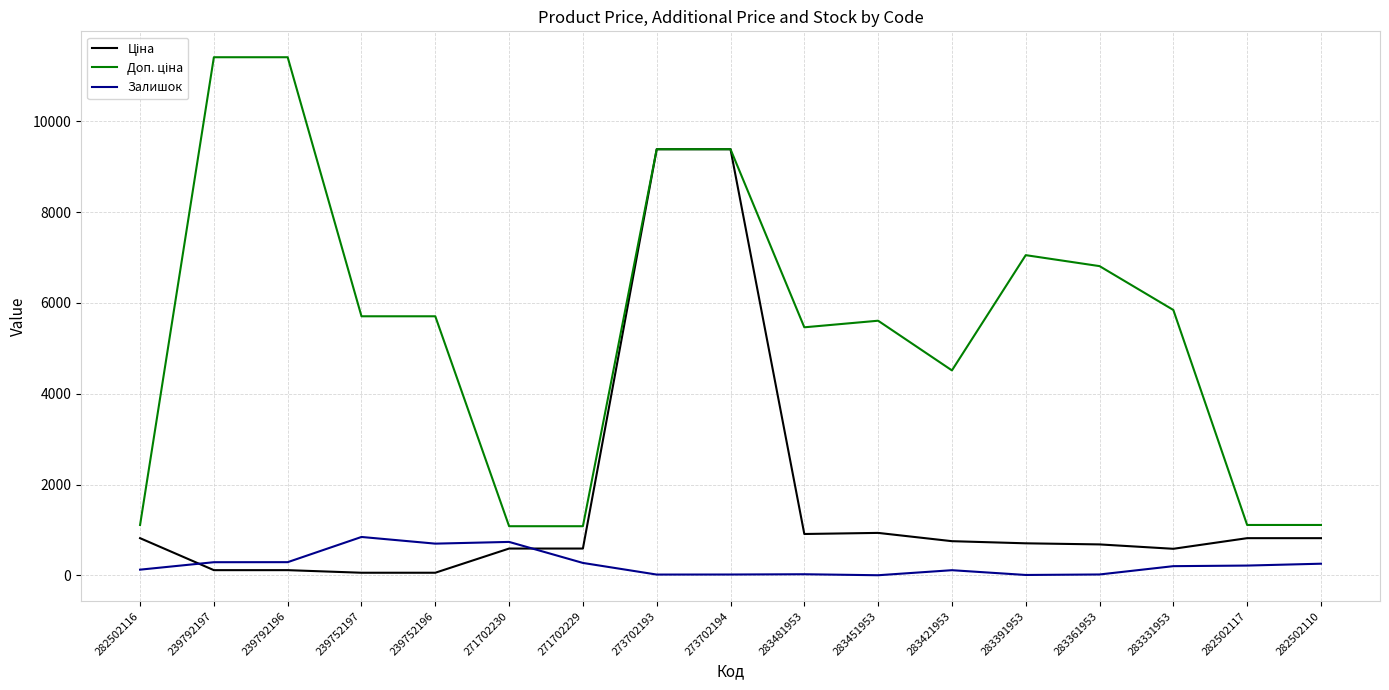

What is the greatest value displayed?

11410.0